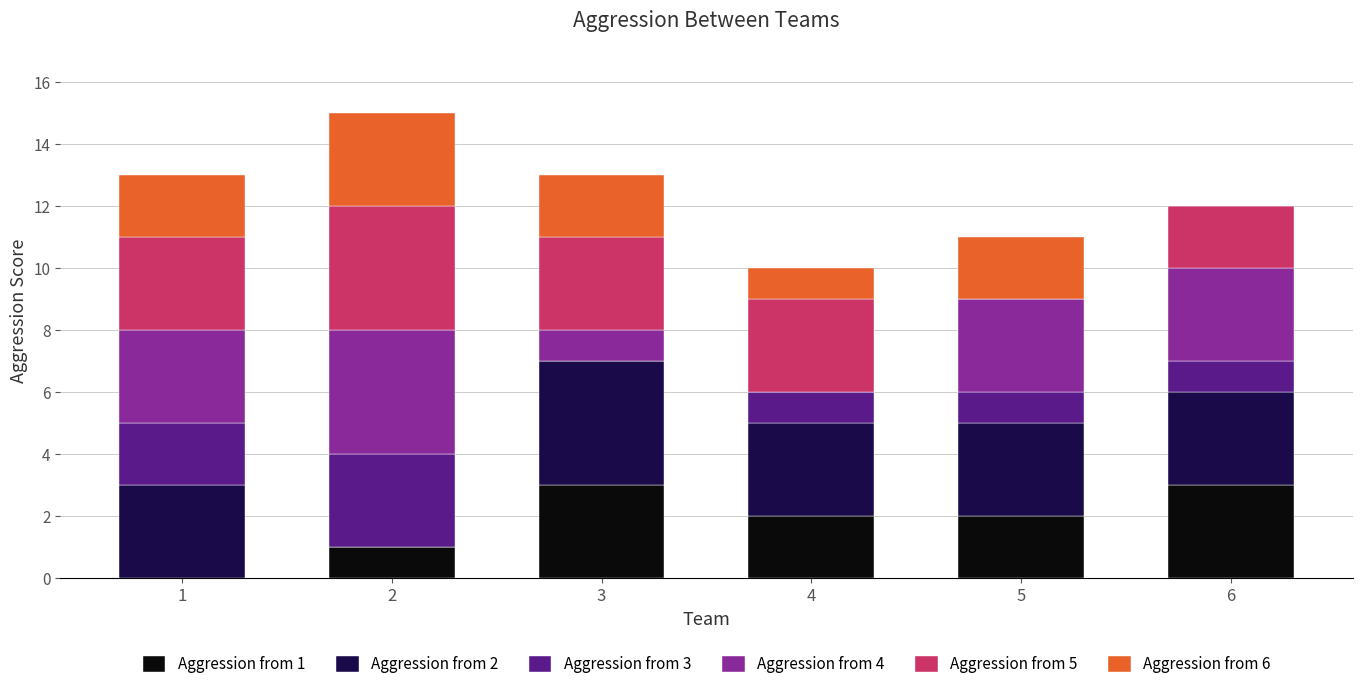

The Aggression from 1 series shows 1 at 2. True or false?

True